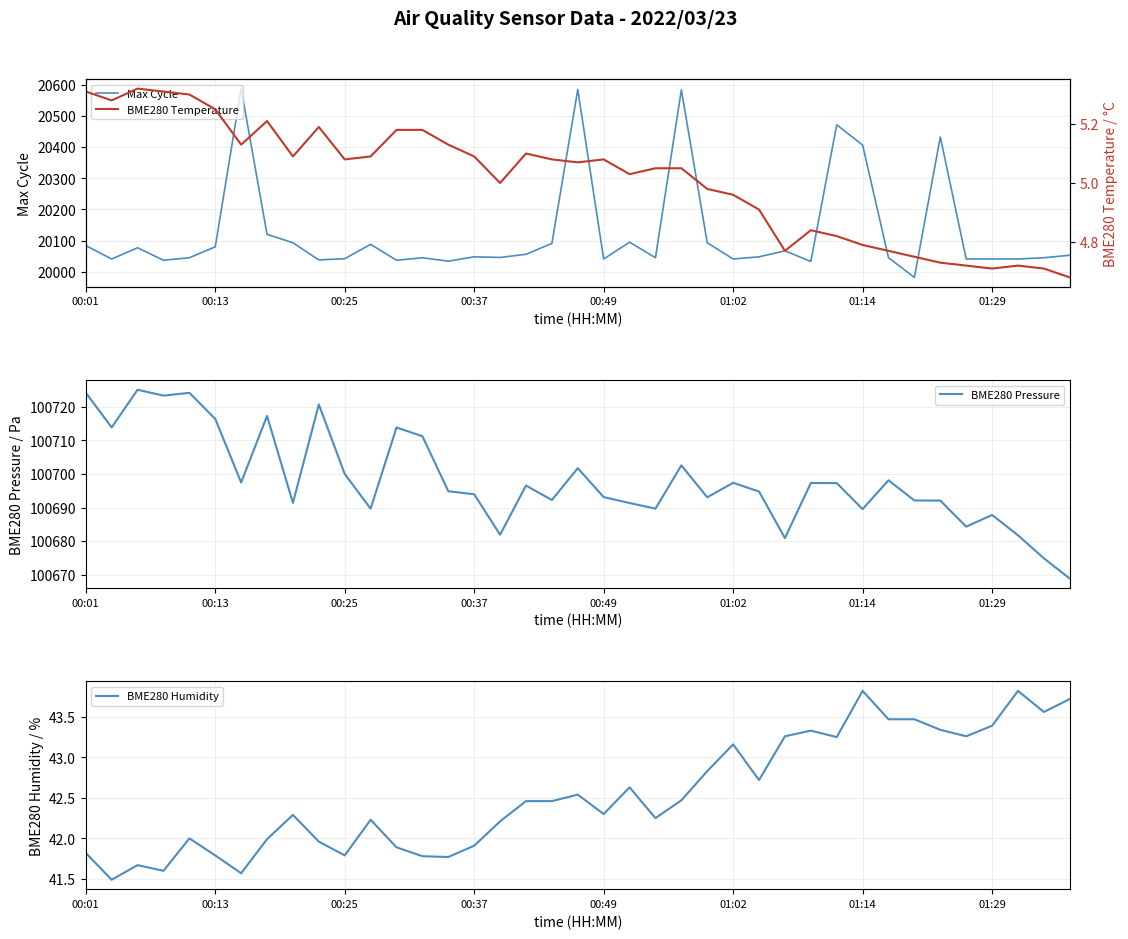

What is the lowest value of the BME280 Humidity series?

41.5